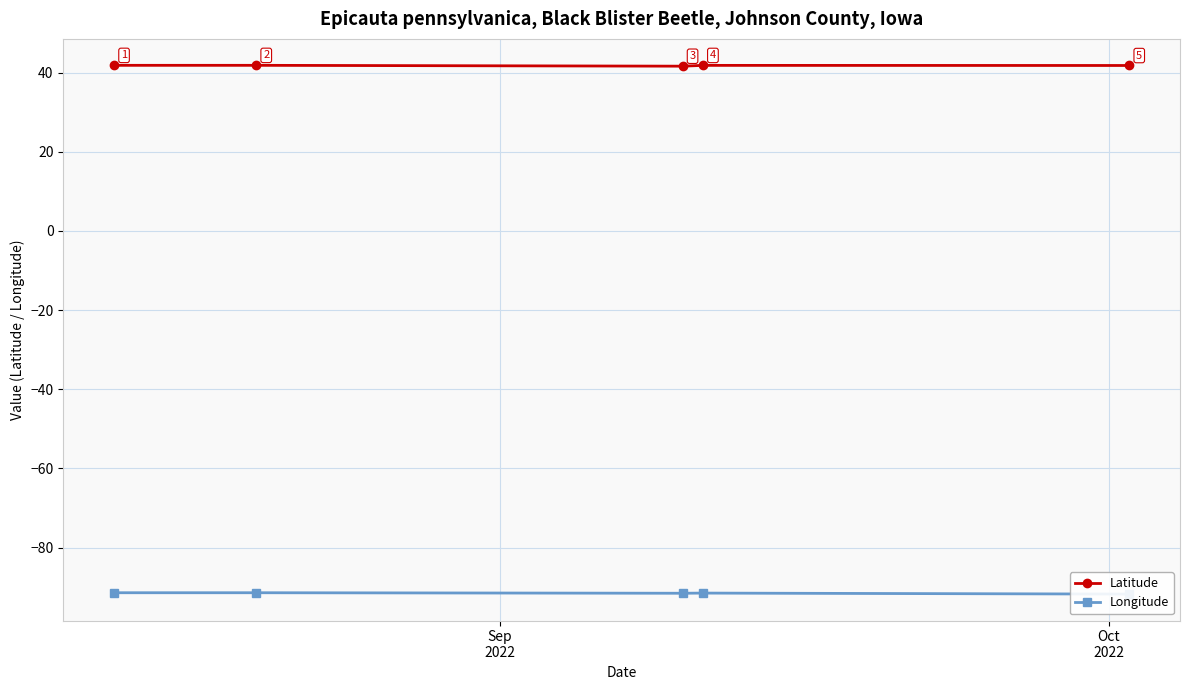

Count the Latitude values in the range 41 to 42.

5